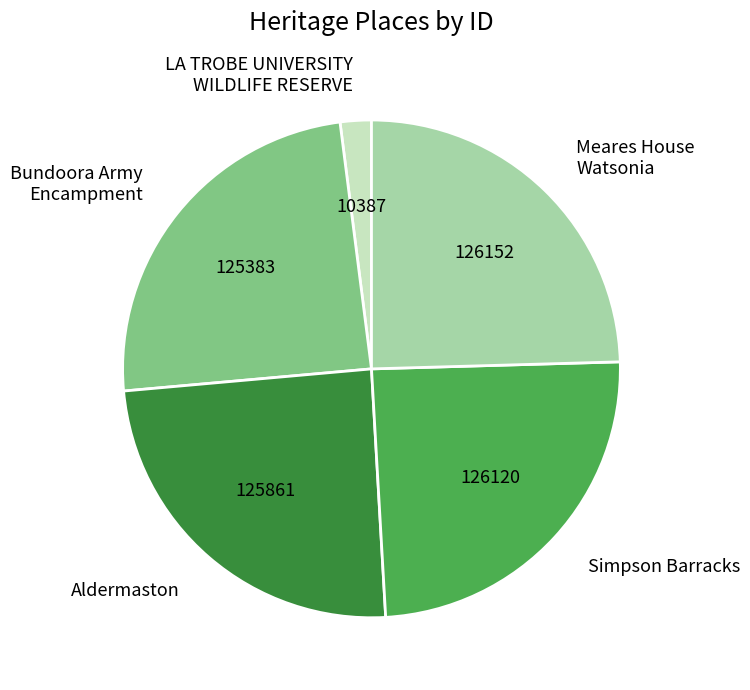

Is the sum of LA TROBE UNIVERSITY WILDLIFE RESERVE and Meares House Watsonia greater than half?

No